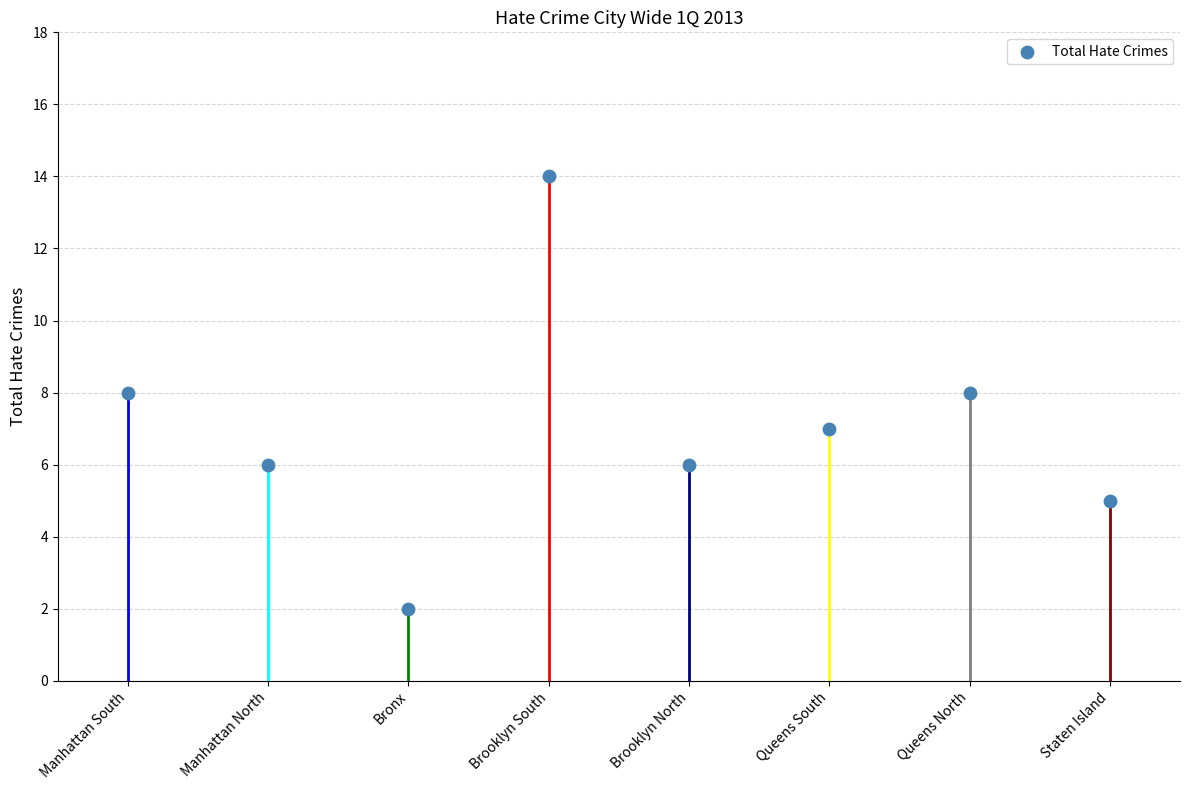

Approximately how many times larger is the value at Manhattan North compared to Bronx?

3.0